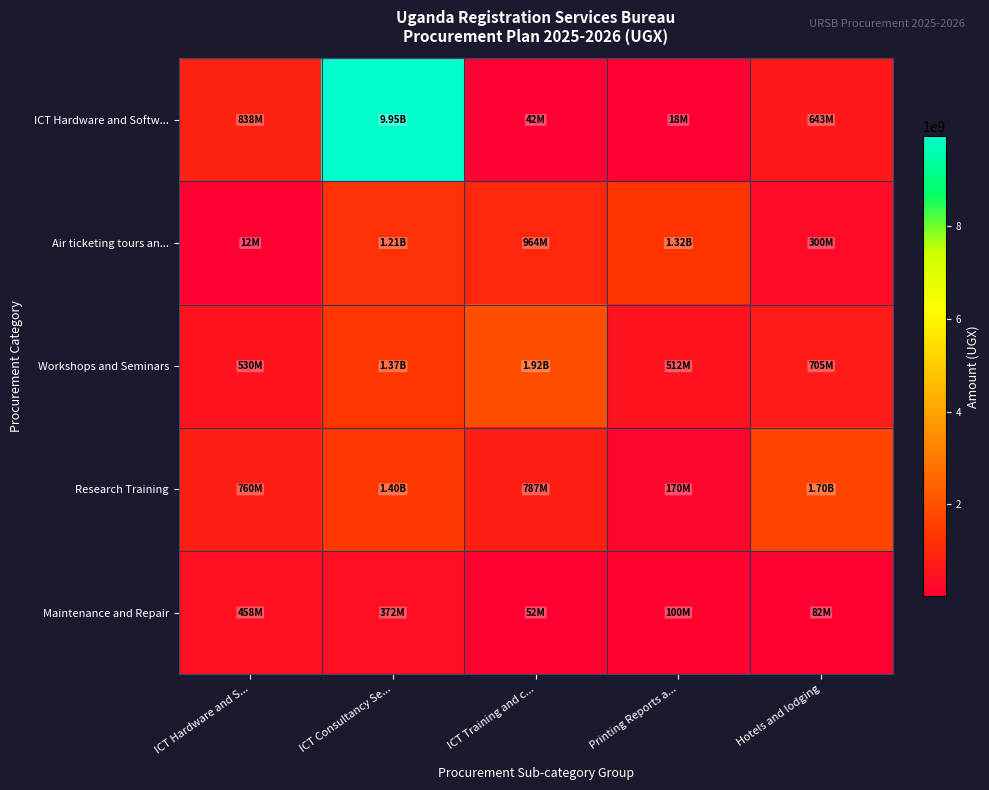

Reading left to right, list all the values displayed in this chart.

ICT Hardware and Softw...: ICT Hardware and S...=838000035	ICT Consultancy Se...=9949799965	ICT Training and c...=41518014	Printing Reports a...=18500000	Hotels and lodging=643027400
Air ticketing tours an...: ICT Hardware and S...=12000000	ICT Consultancy Se...=1214542000	ICT Training and c...=964000000	Printing Reports a...=1321870376	Hotels and lodging=300000000
Workshops and Seminars: ICT Hardware and S...=530300000	ICT Consultancy Se...=1367730000	ICT Training and c...=1915540000	Printing Reports a...=512305000	Hotels and lodging=704514000
Research Training: ICT Hardware and S...=760000000	ICT Consultancy Se...=1402519100	ICT Training and c...=787000000	Printing Reports a...=170000000	Hotels and lodging=1698000000
Maintenance and Repair: ICT Hardware and S...=458360000	ICT Consultancy Se...=372200000	ICT Training and c...=52080000	Printing Reports a...=100100000	Hotels and lodging=82400000